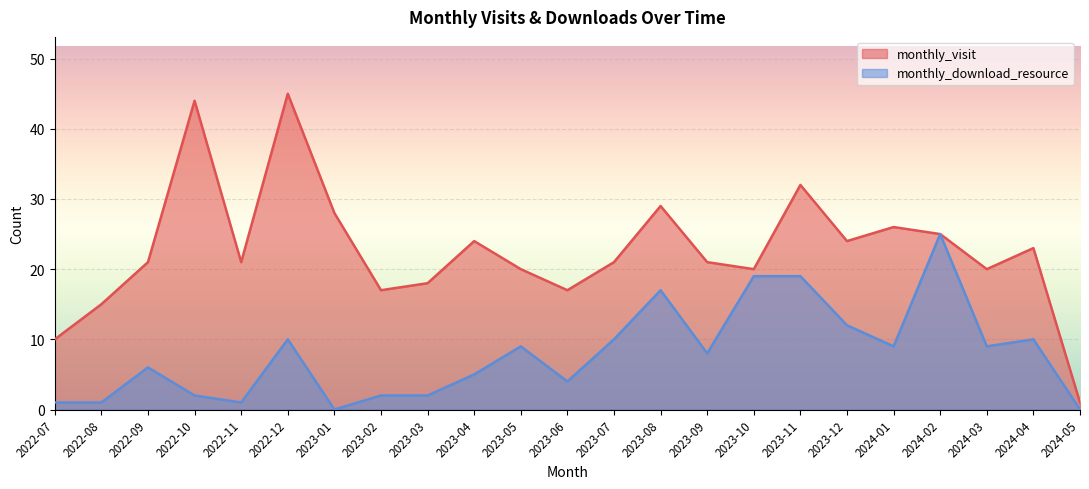

True or false: monthly_visit has more than 1 interior local peaks.

True